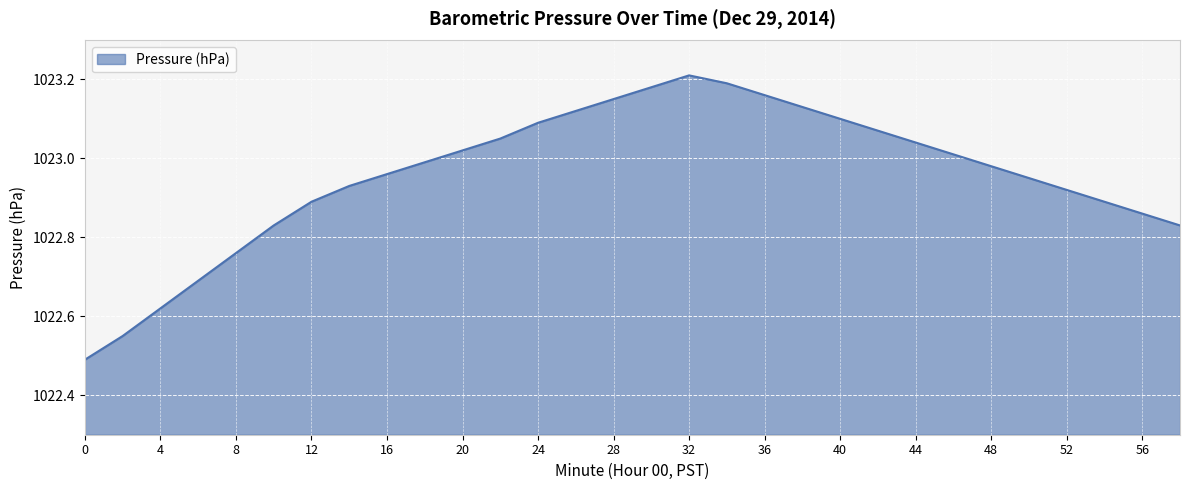

What is the difference between the maximum and minimum values?

0.7